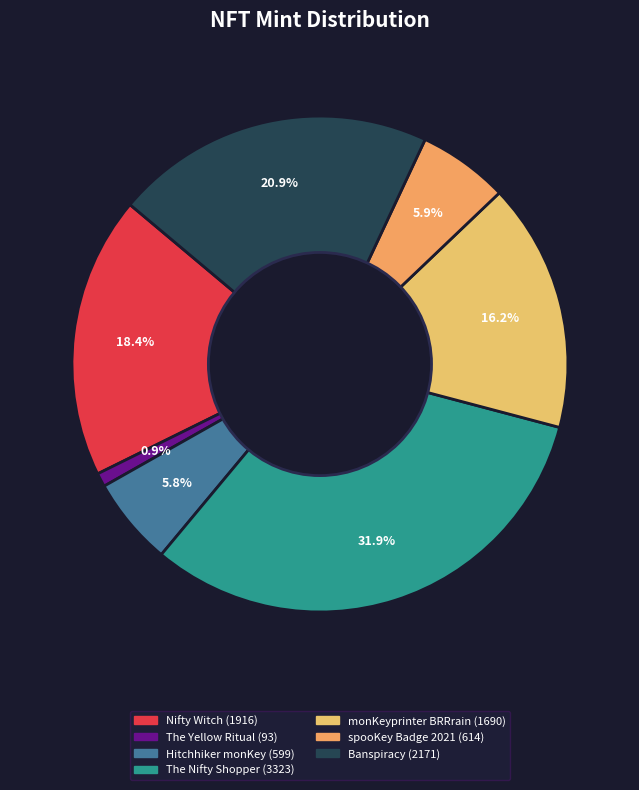

To the nearest percent, what portion does The Yellow Ritual represent?

1%